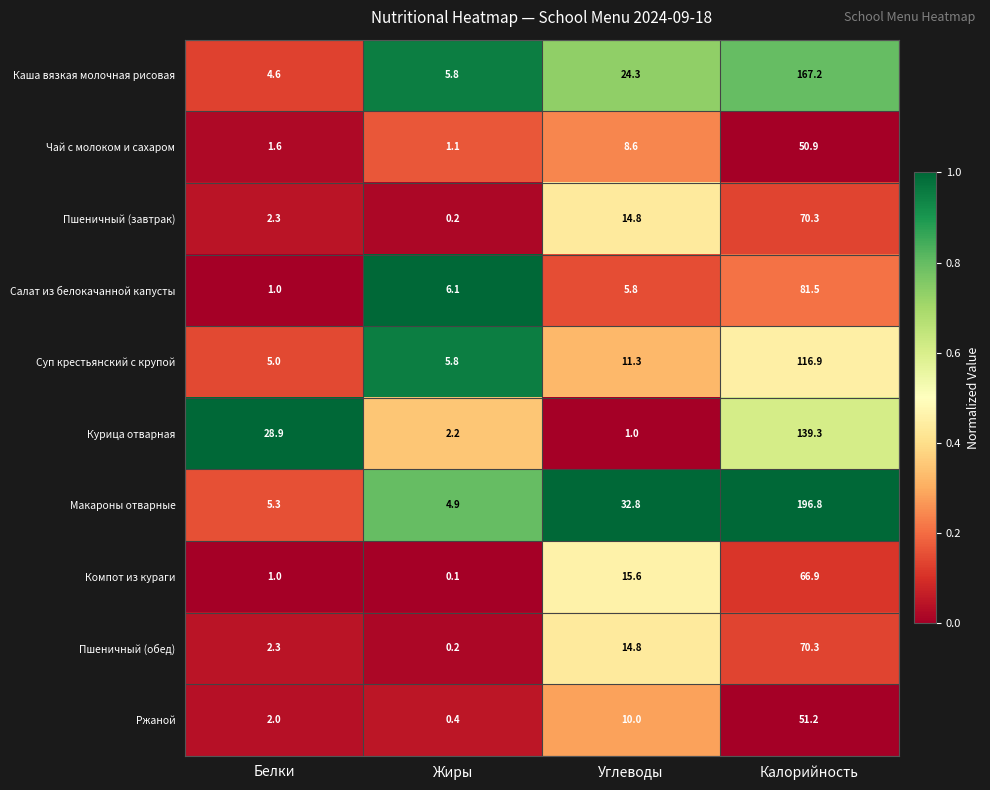

Between Жиры and Углеводы, which series saw the biggest shift?

Макароны отварные